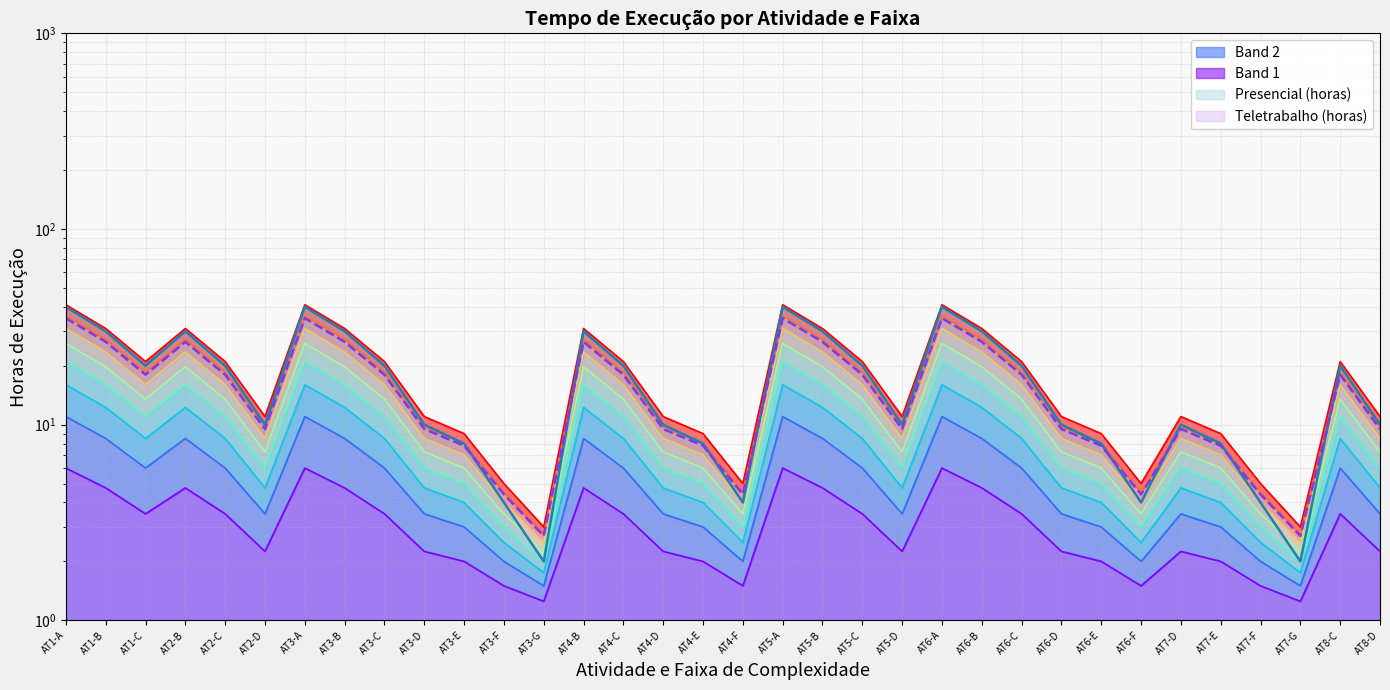

True or false: Teletrabalho (horas) has a value of 9.8 at AT5-D.

True